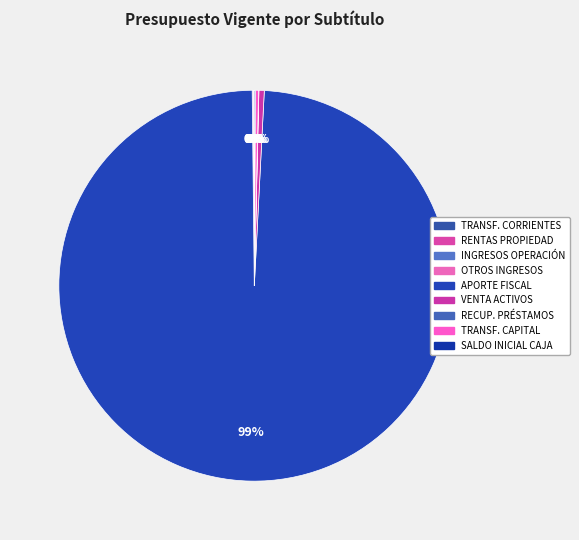

To the nearest percent, what is the difference between the largest and smallest slice percentages?

99%